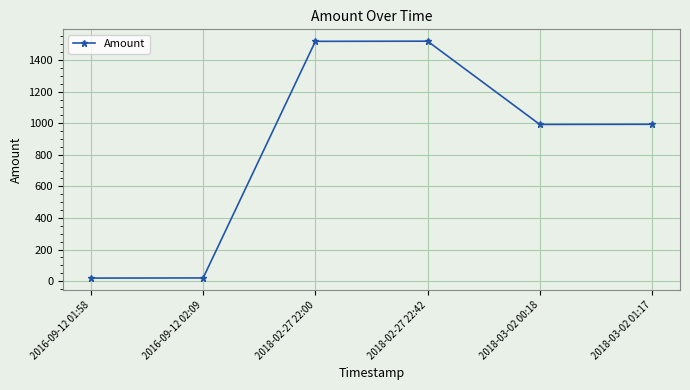

What position from the left is 2018-02-27 22:42?

4